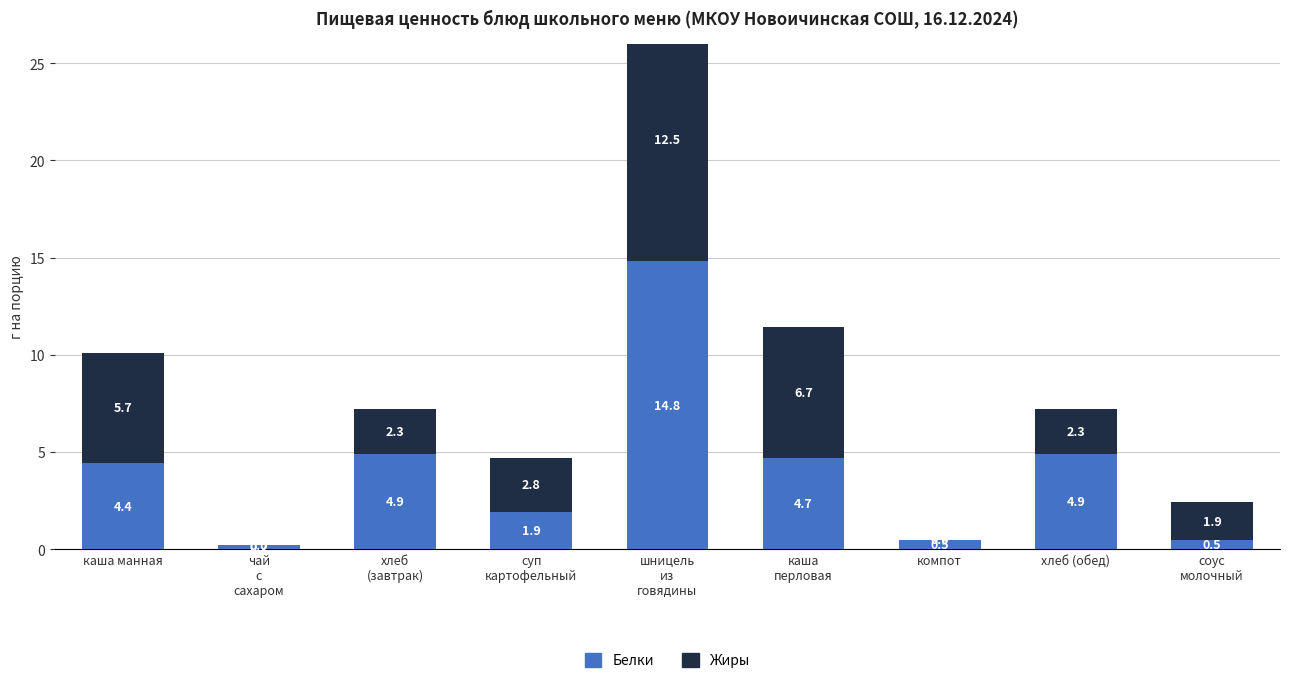

Rank the categories by Жиры value from highest to lowest.

шницель
из
говядины, каша
перловая, каша манная, суп
картофельный, хлеб
(завтрак), хлеб (обед), соус
молочный, чай
с
сахаром, компот